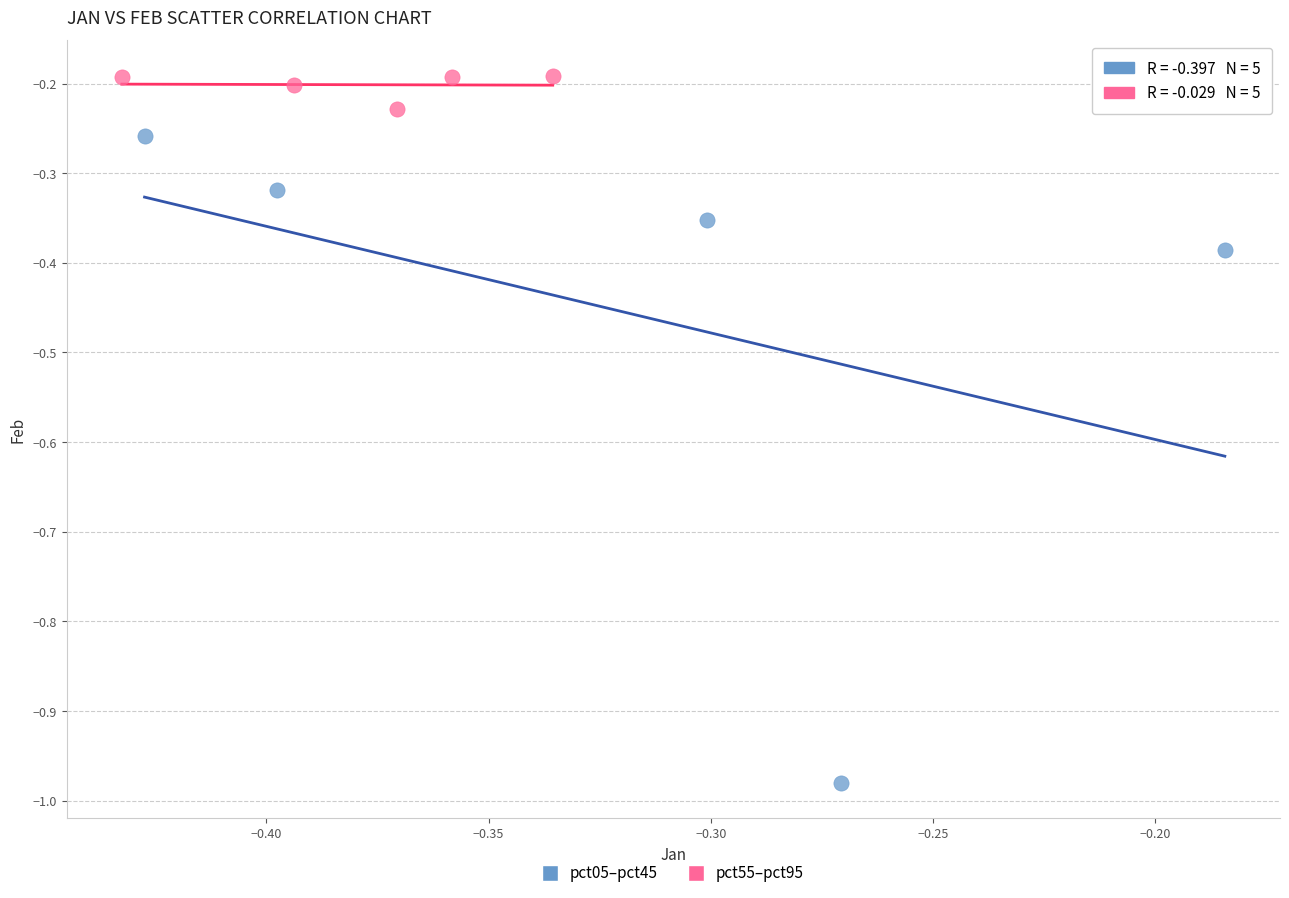

Which series reaches the minimum Y coordinate?

pct05–pct45